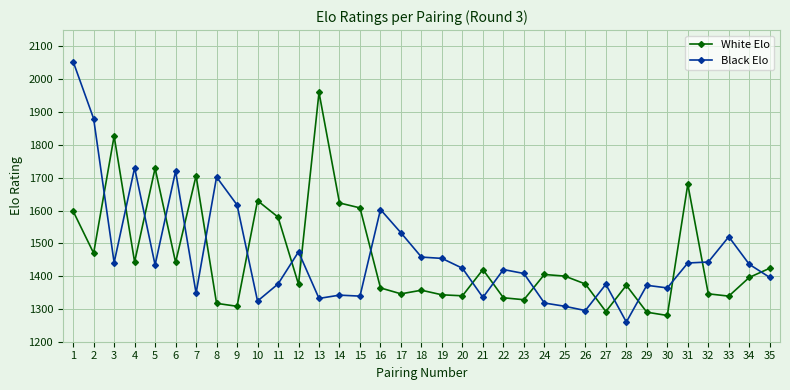

Where is the first local maximum for Black Elo?

4